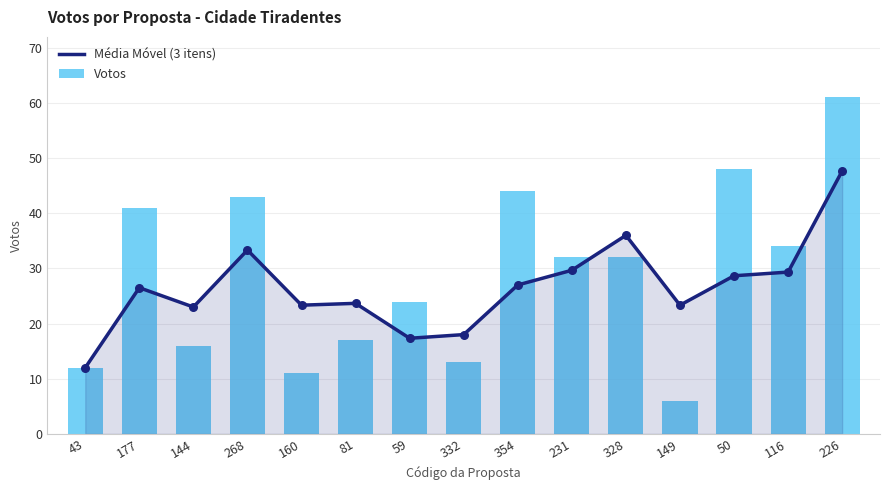

Is the value of Média Móvel (3 itens) at 226 greater than the value of Votos at 177?

Yes